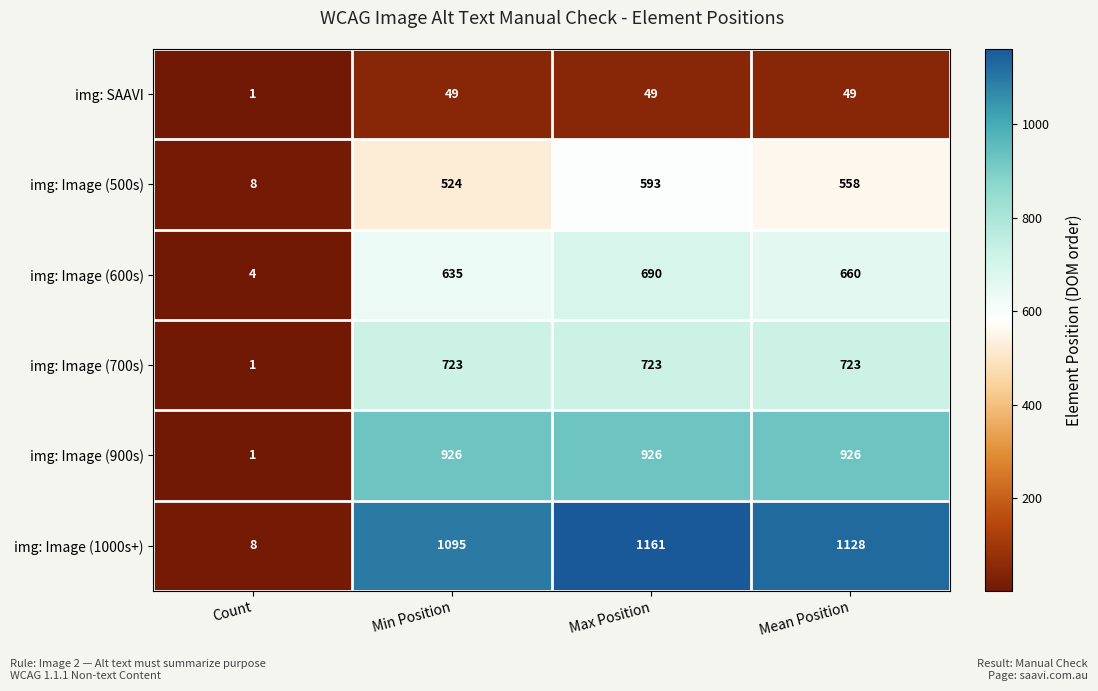

Which category has the lowest value across all series?

Count